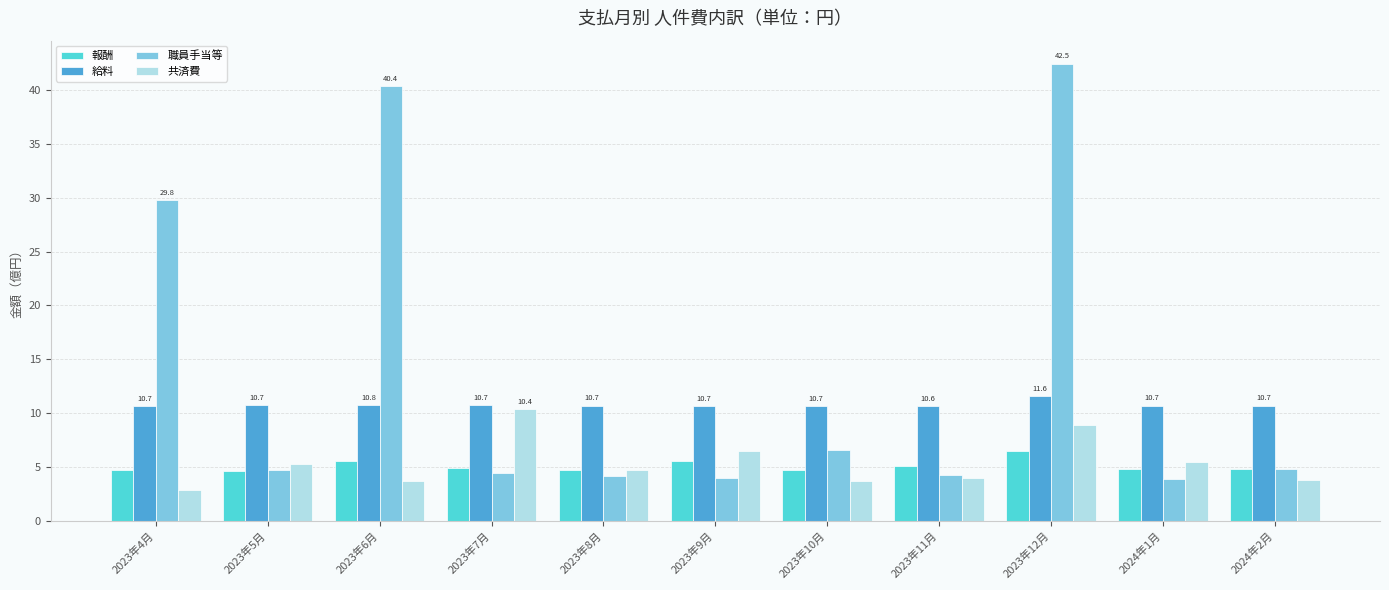

What is the spread (max minus min) of values at 2023年6月?

36.7